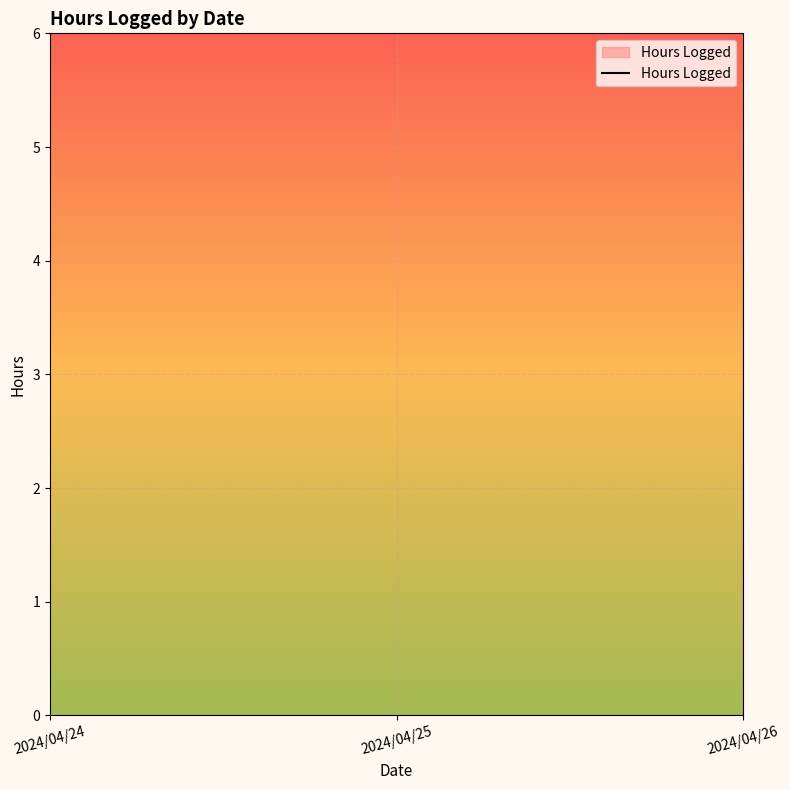

Where is the data nearest to the value 11?

2024/04/25